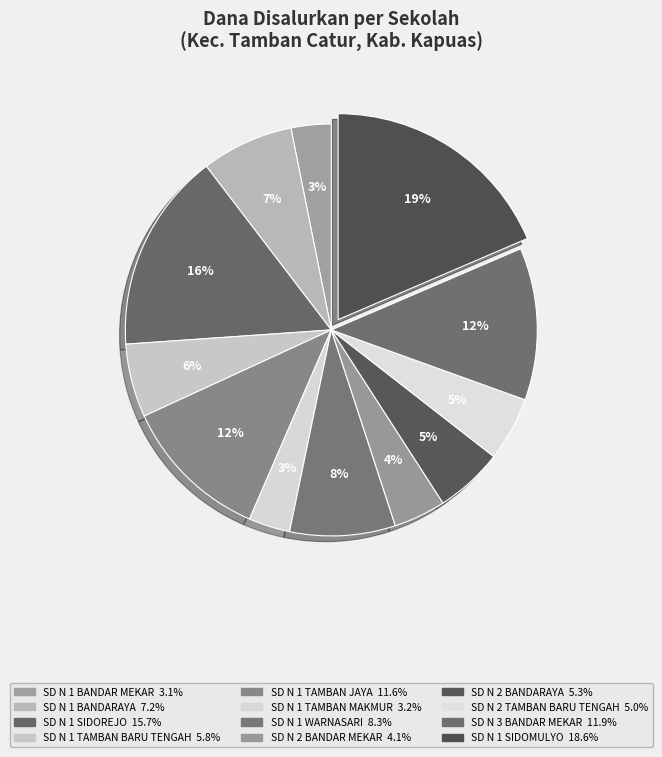

Does any single category account for the majority?

No